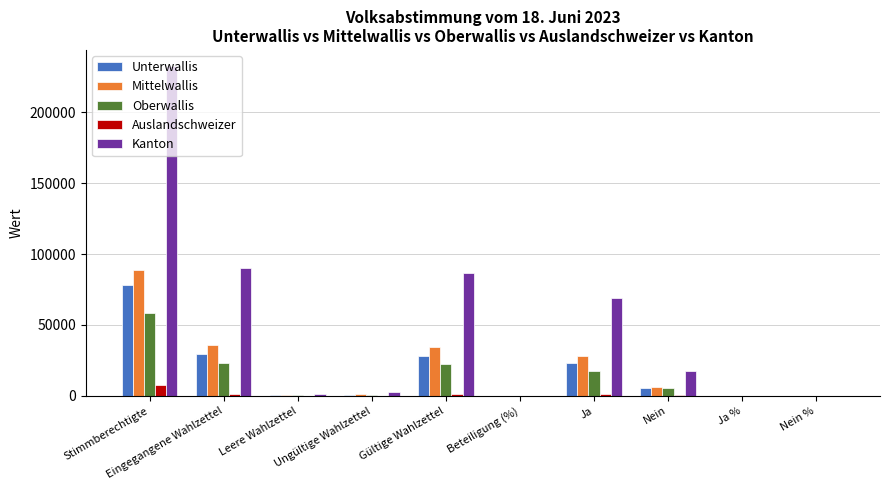

What is the sum of all Oberwallis values?

127477.2